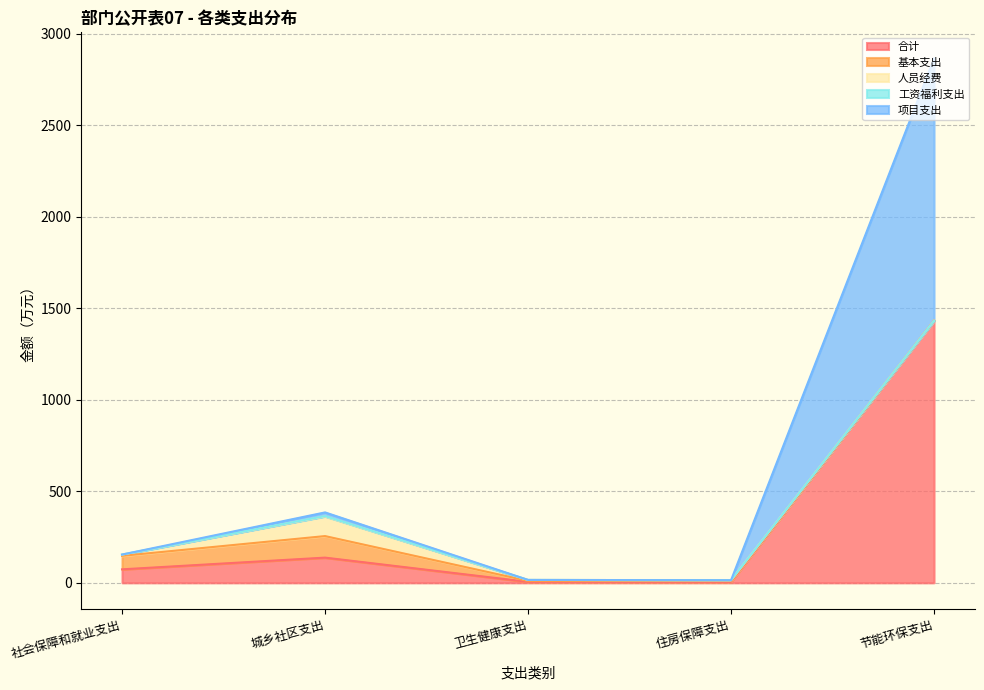

What is the sum of the 合计 values at 节能环保支出 and 卫生健康支出?

1437.5